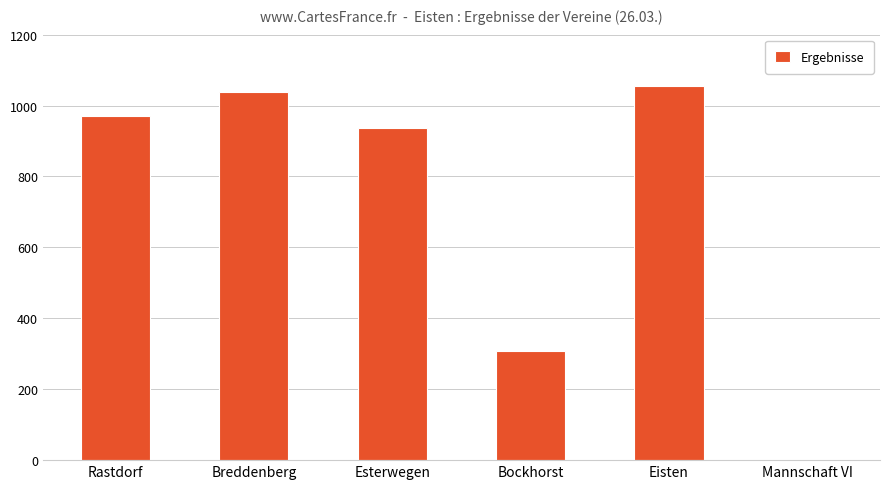

The chart shows a value of 970 at Rastdorf. True or false?

True